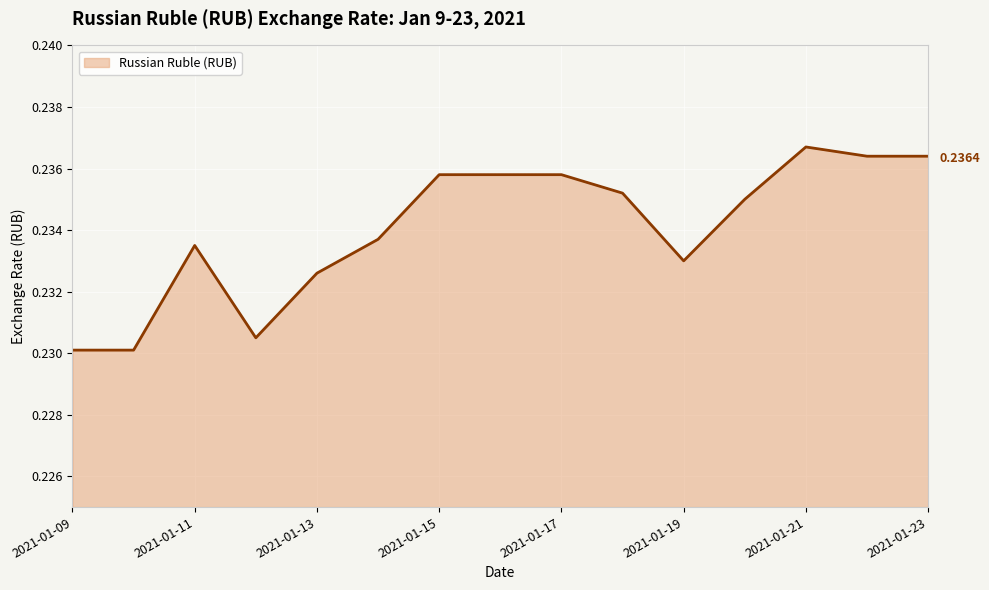

What is the sum of all values?

3.5